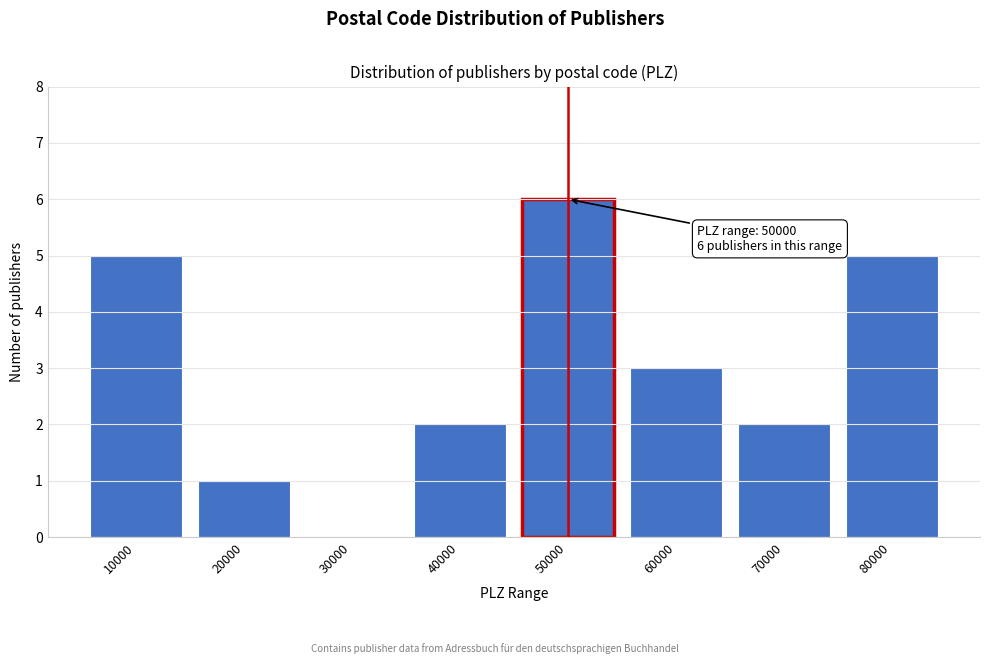

Reading left to right, list all the values displayed in this chart.

10000=5	20000=1	30000=0	40000=2	50000=6	60000=3	70000=2	80000=5